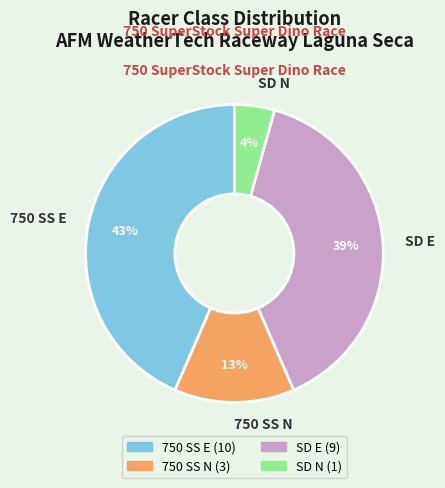

To the nearest percent, what percentage of the pie is 750 SS E?

43%